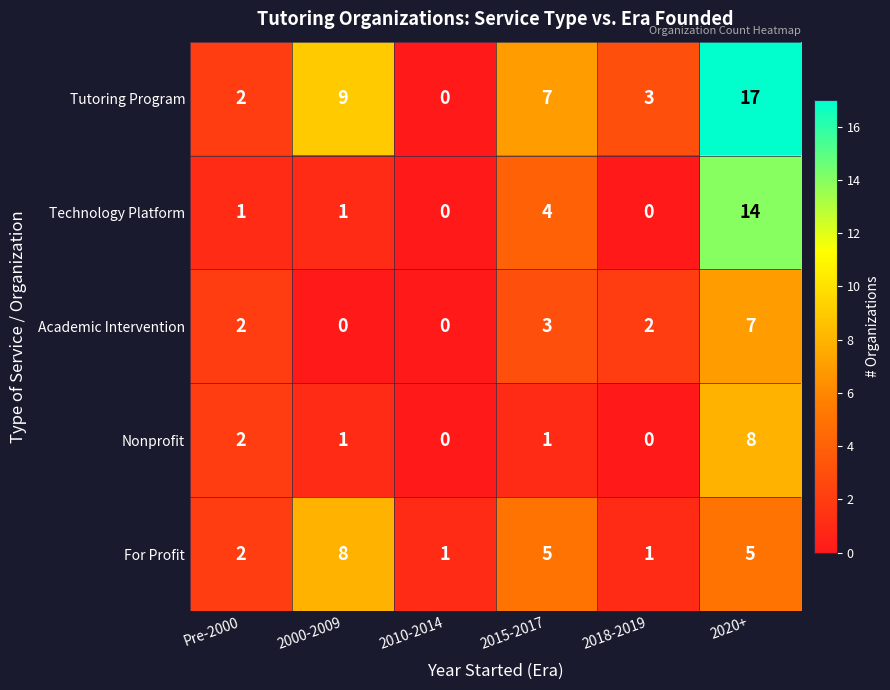

Which series has the largest total across all categories?

Tutoring Program